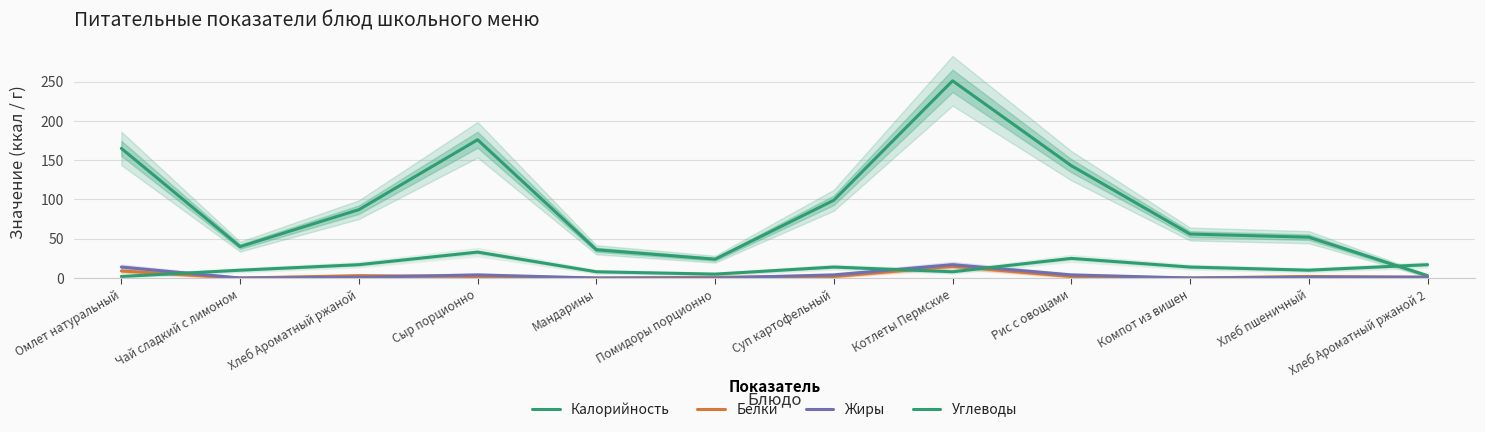

Reading right to left, what are all the values shown in this chart?

Калорийность: Хлеб Ароматный ржаной 2=3	Хлеб пшеничный=52	Компот из вишен=56	Рис с овощами=143	Котлеты Пермские=251	Суп картофельный=99	Помидоры порционно=24	Мандарины=36	Сыр порционно=176	Хлеб Ароматный ржаной=87	Чай сладкий с лимоном=40	Омлет натуральный=165
Белки: Хлеб Ароматный ржаной 2=1	Хлеб пшеничный=2	Компот из вишен=0	Рис с овощами=2	Котлеты Пермские=15	Суп картофельный=2	Помидоры порционно=1	Мандарины=0	Сыр порционно=2	Хлеб Ароматный ржаной=3	Чай сладкий с лимоном=0	Омлет натуральный=9
Жиры: Хлеб Ароматный ржаной 2=1	Хлеб пшеничный=1	Компот из вишен=0	Рис с овощами=4	Котлеты Пермские=17	Суп картофельный=4	Помидоры порционно=0	Мандарины=0	Сыр порционно=4	Хлеб Ароматный ржаной=1	Чай сладкий с лимоном=0	Омлет натуральный=14
Углеводы: Хлеб Ароматный ржаной 2=17	Хлеб пшеничный=10	Компот из вишен=14	Рис с овощами=25	Котлеты Пермские=8	Суп картофельный=14	Помидоры порционно=5	Мандарины=8	Сыр порционно=33	Хлеб Ароматный ржаной=17	Чай сладкий с лимоном=10	Омлет натуральный=2